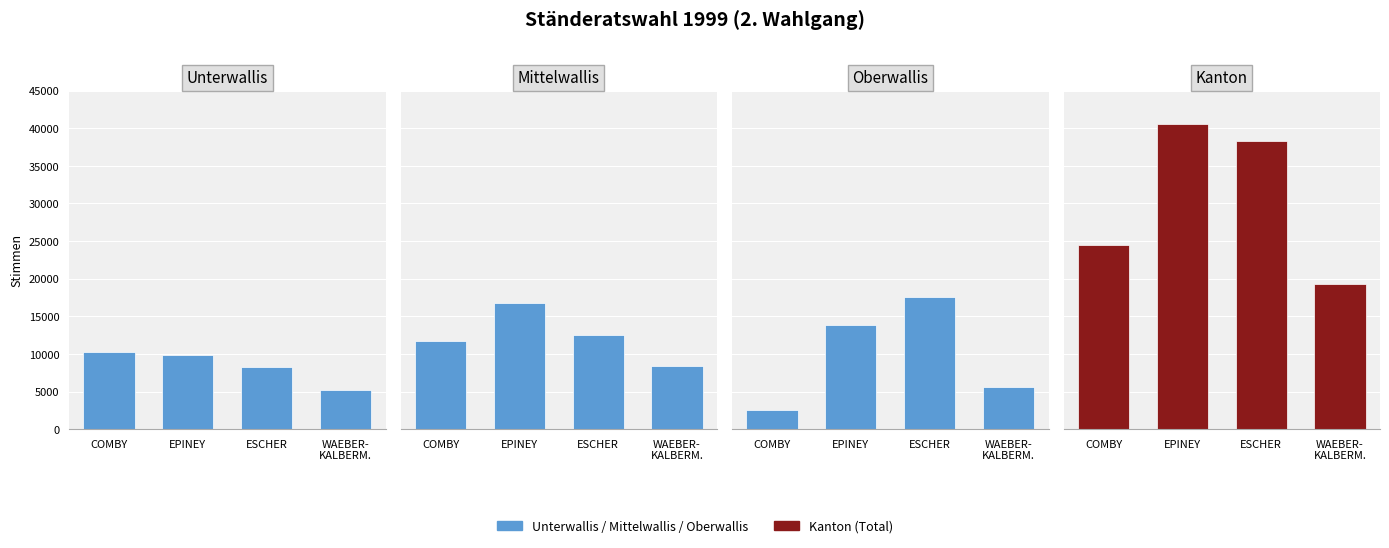

Reading left to right, list all the values displayed in this chart.

Unterwallis: COMBY=10234	EPINEY=9900	ESCHER=8247	WAEBER-
KALBERM.=5178
Mittelwallis: COMBY=11672	EPINEY=16812	ESCHER=12533	WAEBER-
KALBERM.=8455
Oberwallis: COMBY=2601	EPINEY=13824	ESCHER=17540	WAEBER-
KALBERM.=5628
Kanton: COMBY=24507	EPINEY=40536	ESCHER=38320	WAEBER-
KALBERM.=19261